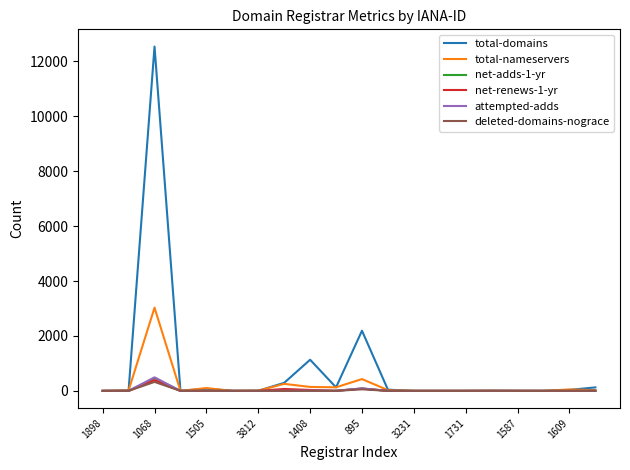

Which series has the largest range (max minus min)?

total-domains